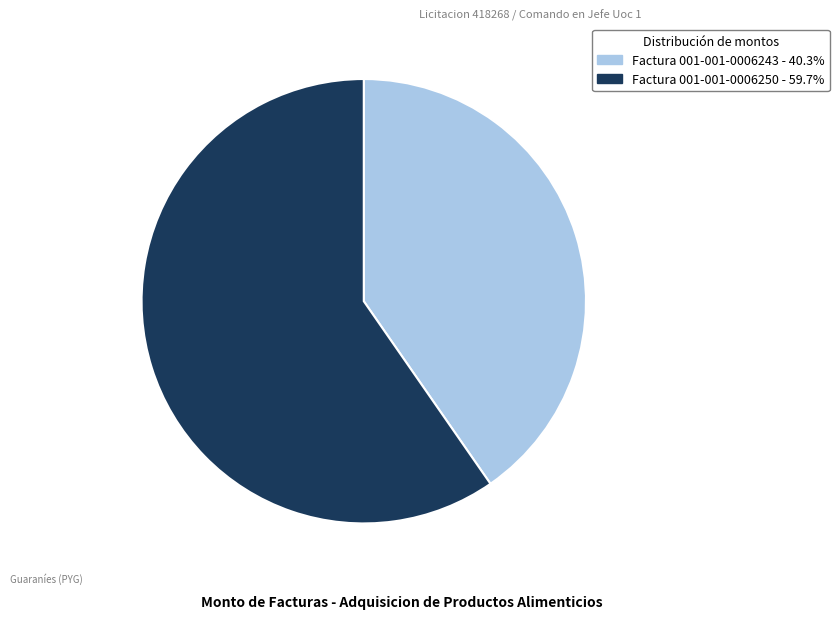

Do Factura 001-001-0006250 and Factura 001-001-0006243 together represent more than half of the pie?

Yes